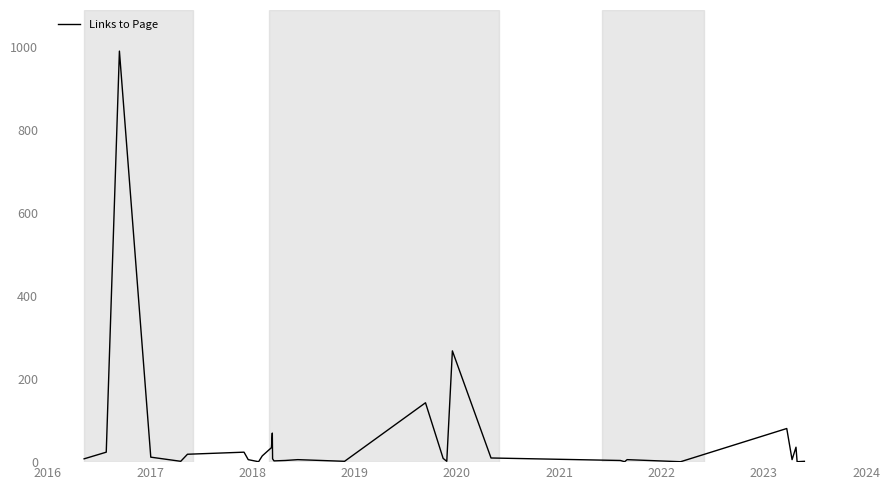

What is the greatest value displayed?

990